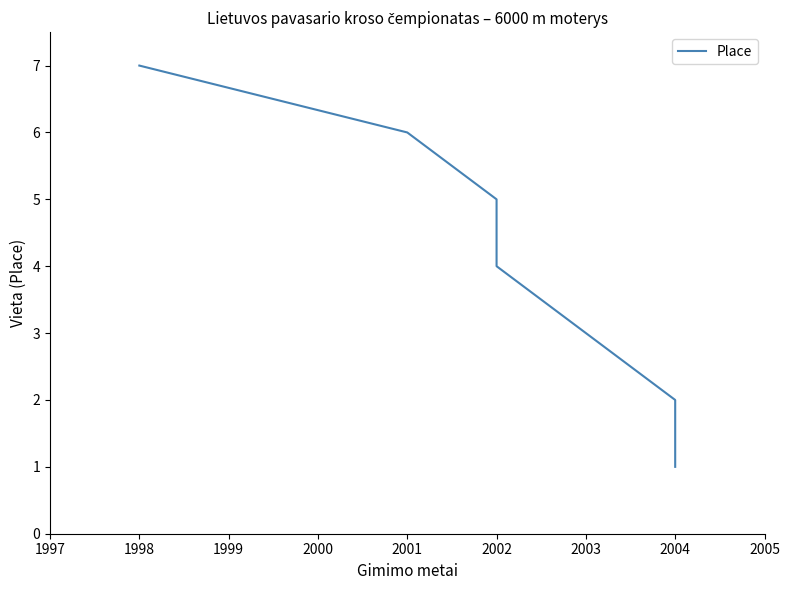

Count the number of values greater than 4.

3